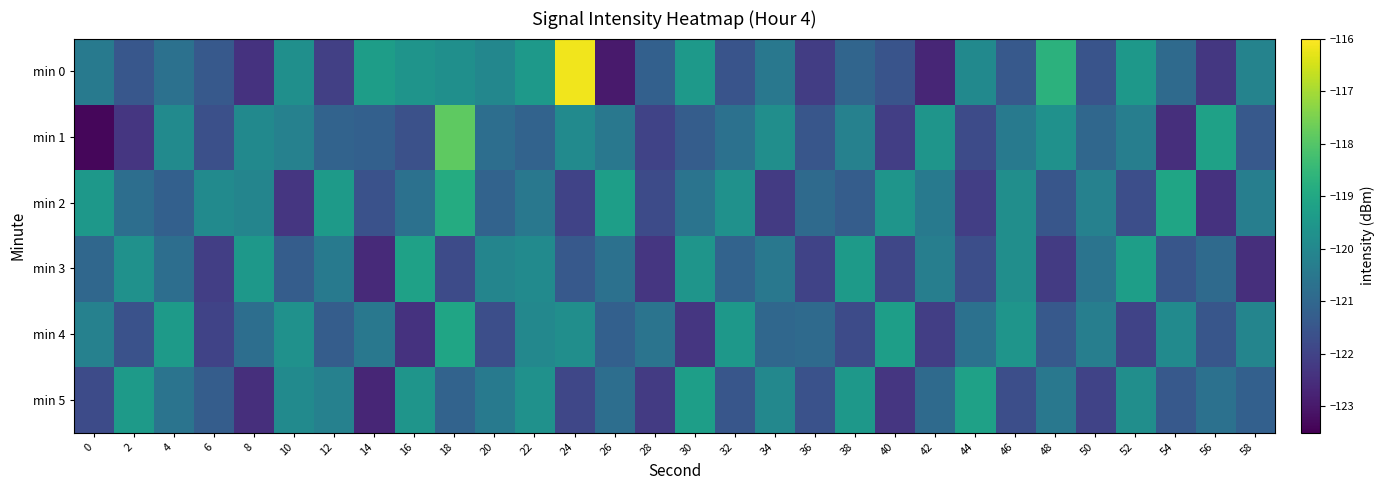

What is the spread (max minus min) of values at 54?

3.4